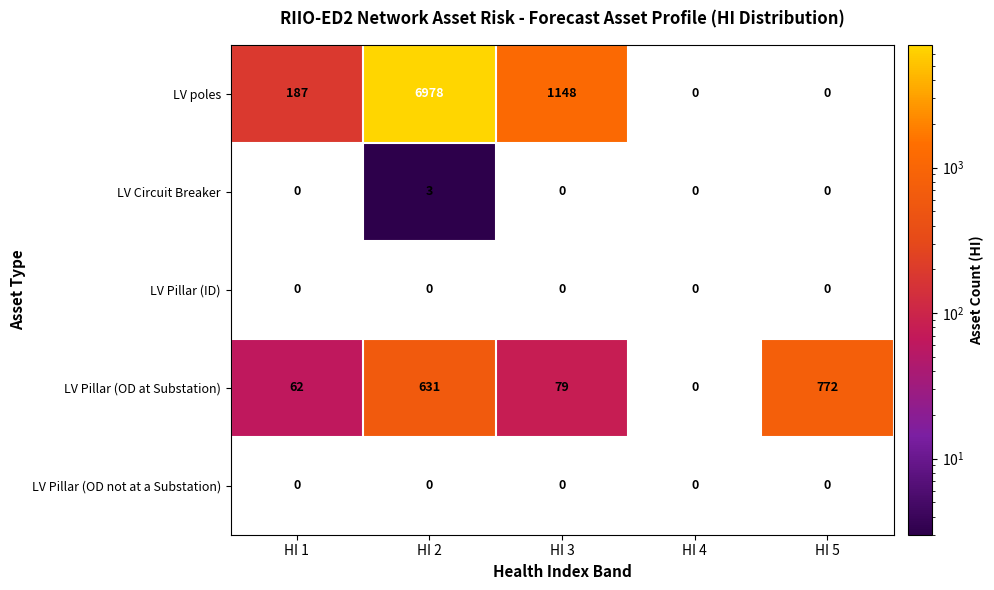

How many series are shown in this chart?

5